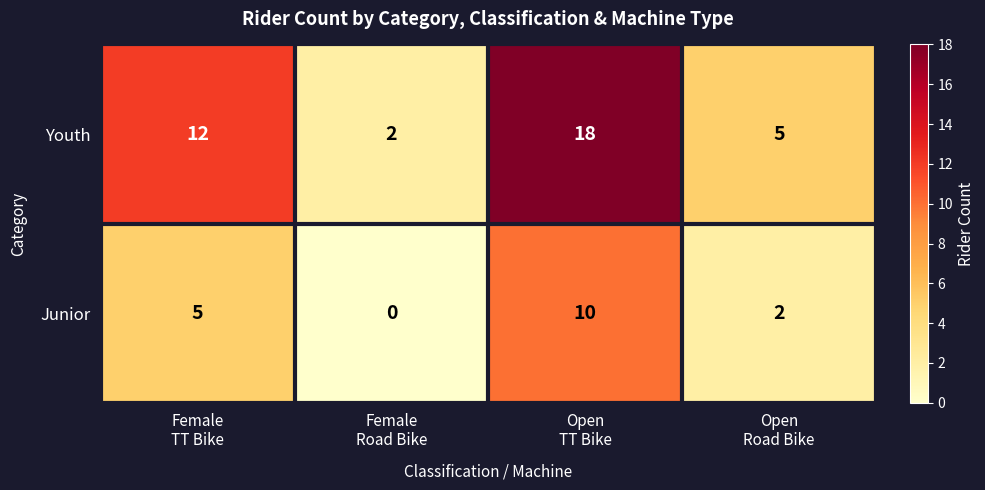

What is the difference between the maximum and minimum values in the Junior series?

10